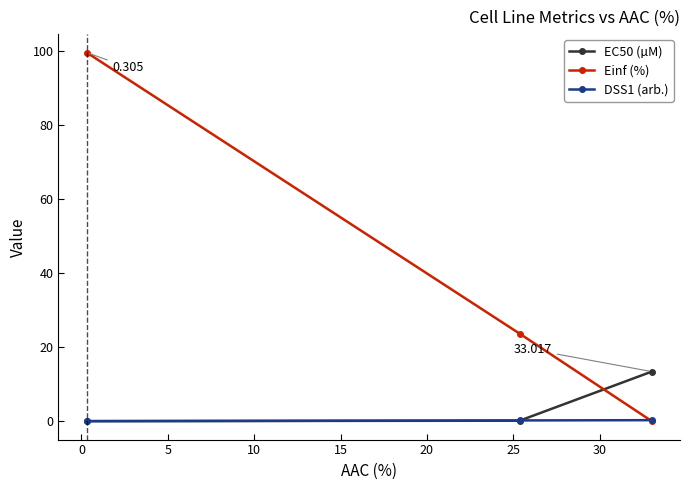

Which series has the largest range (max minus min)?

Einf (%)